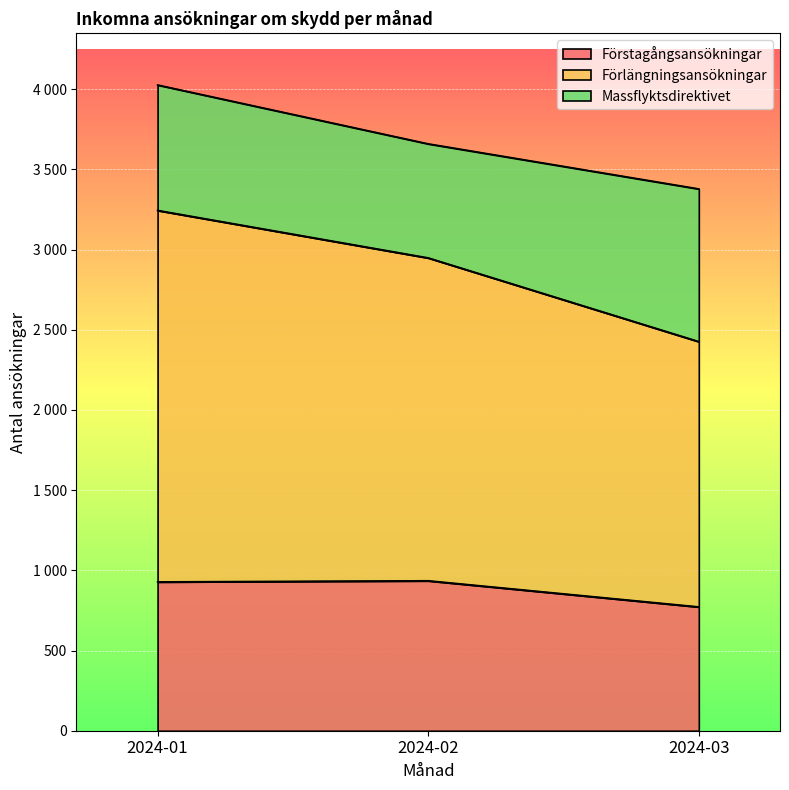

What is the difference between the second highest and minimum values in the Förstagångsansökningar series?

156